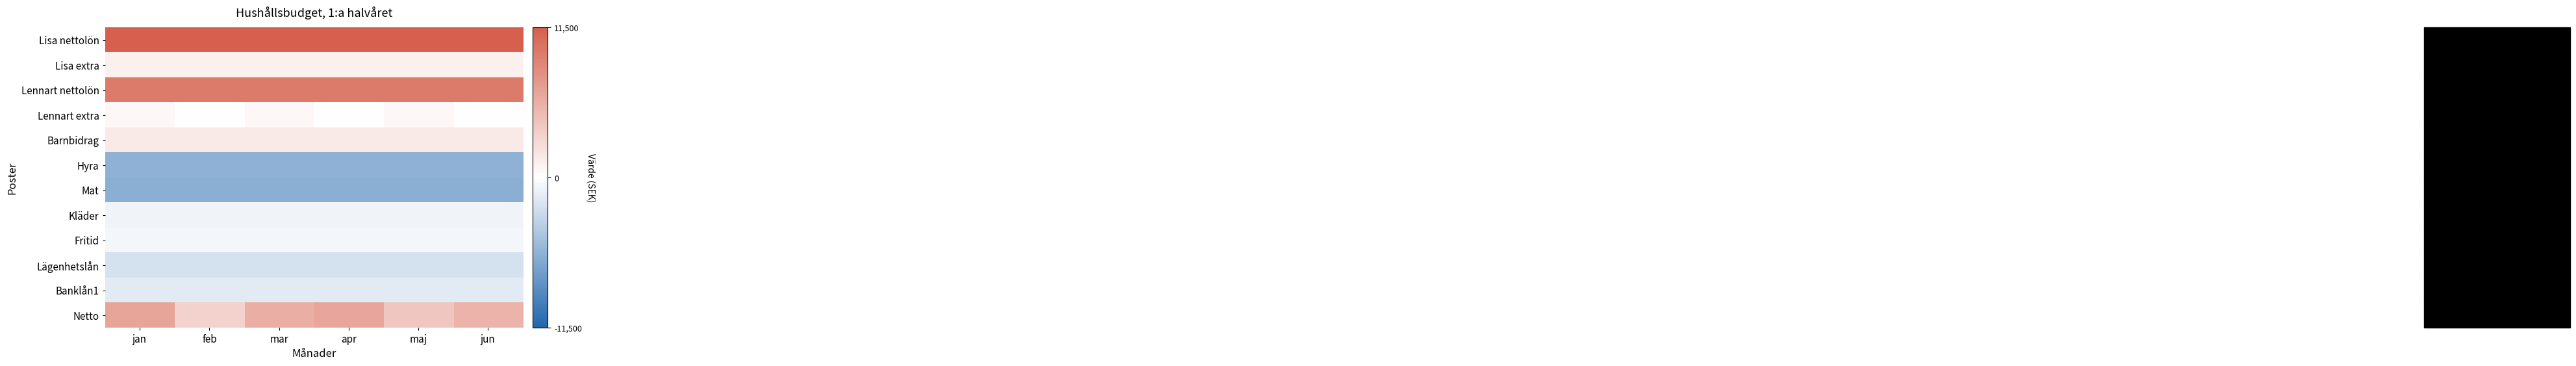

How many data points does each series have?

6